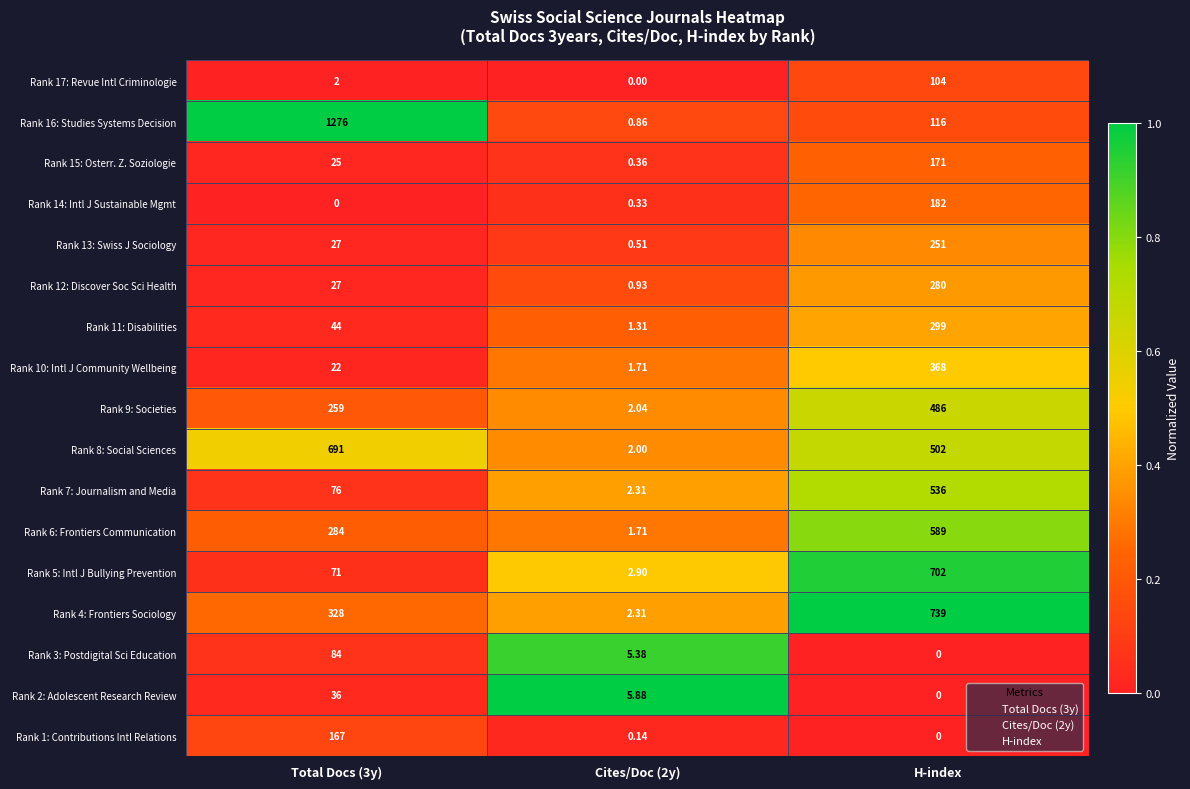

Is the value of Rank 12: Discover Soc Sci Health at H-index greater than the value of Rank 2: Adolescent Research Review at Cites/Doc (2y)?

Yes